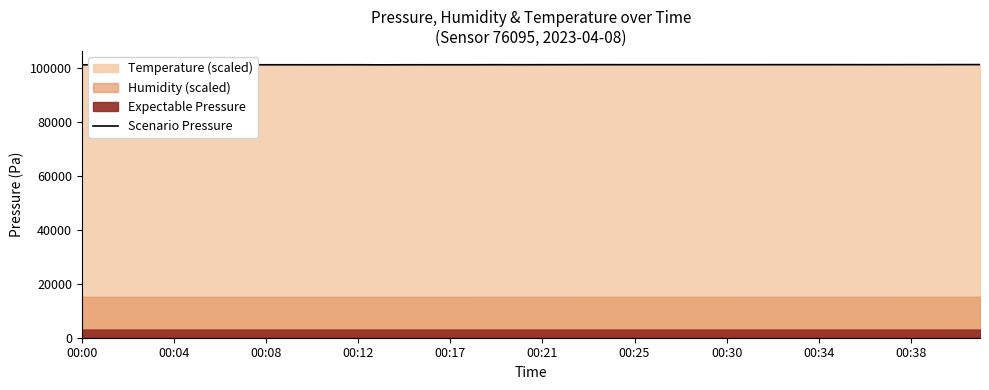

Where is the data nearest to the value 101199?

18